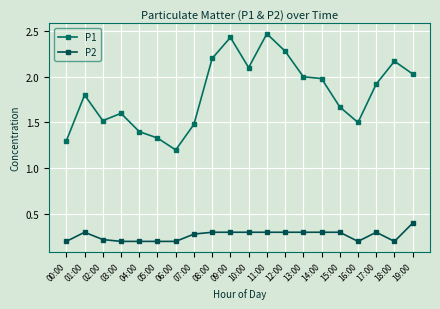

What is the value of the P2 point at the 17th from the left?

0.2